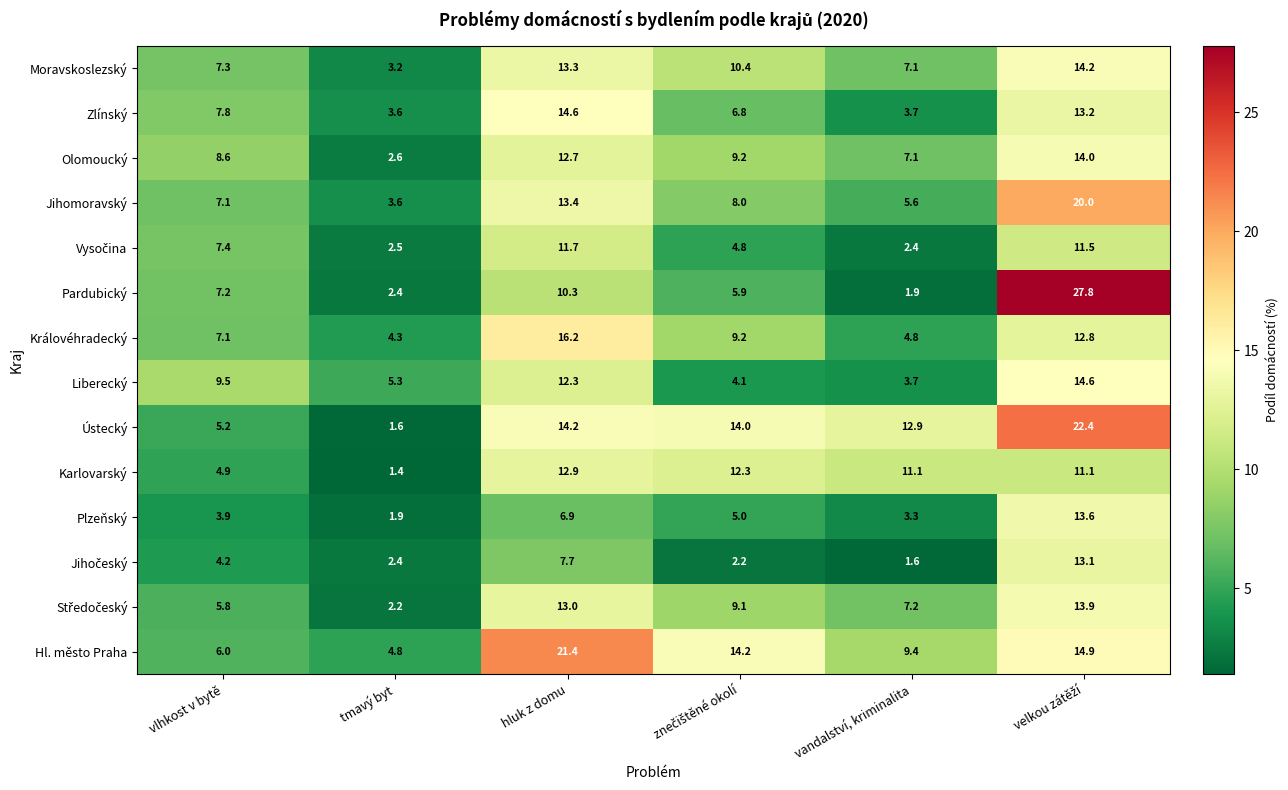

How many series are shown in this chart?

14